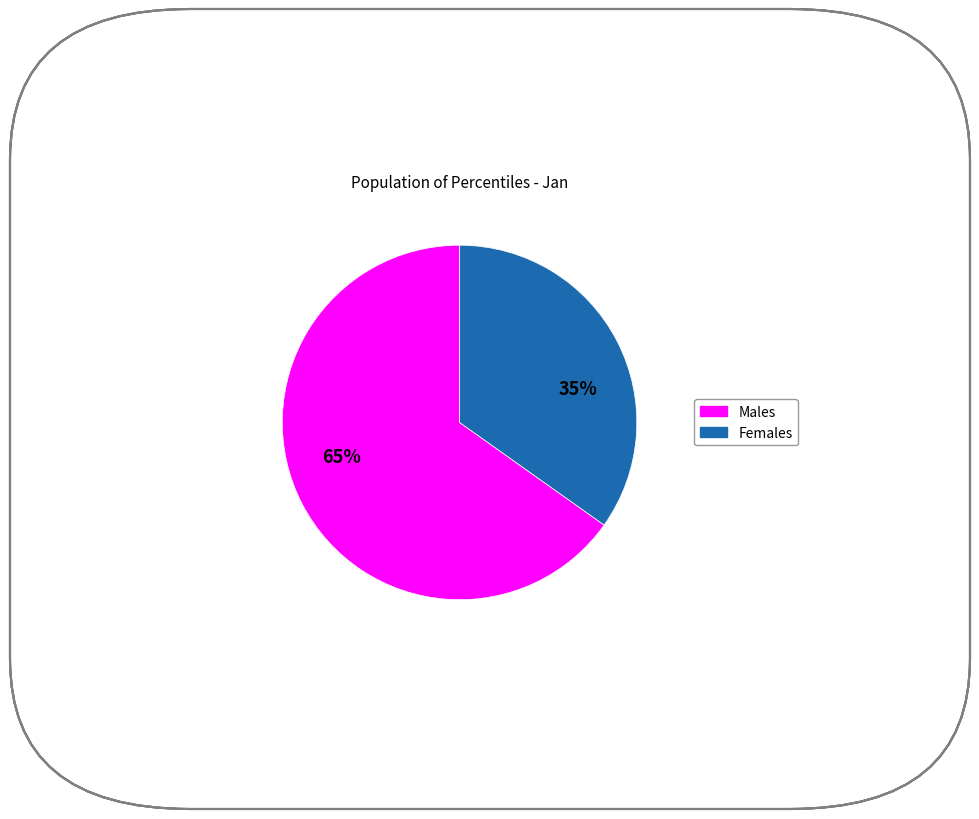

Count the number of slices in the pie.

2